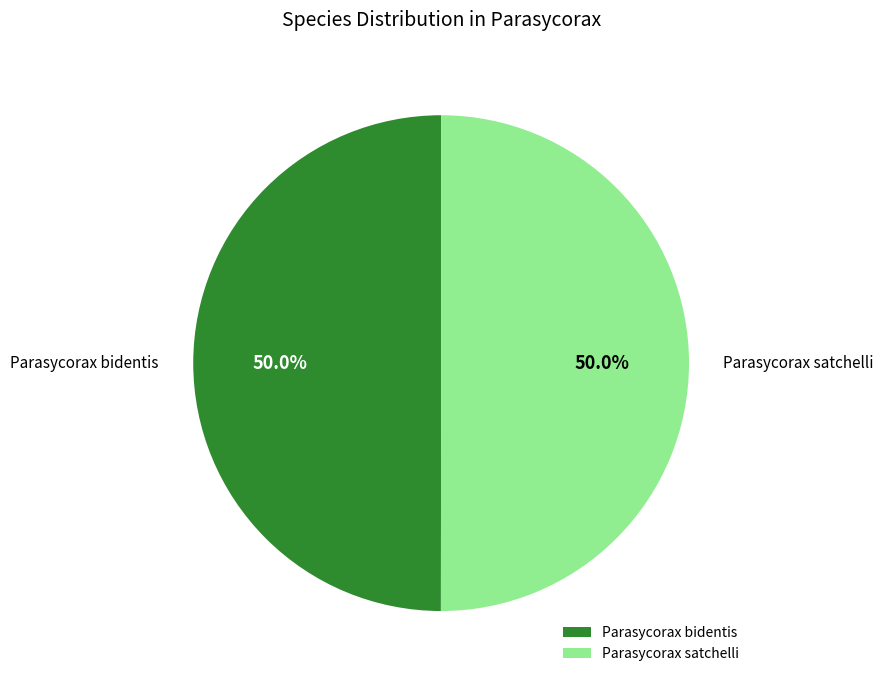

Count the number of slices in the pie.

2